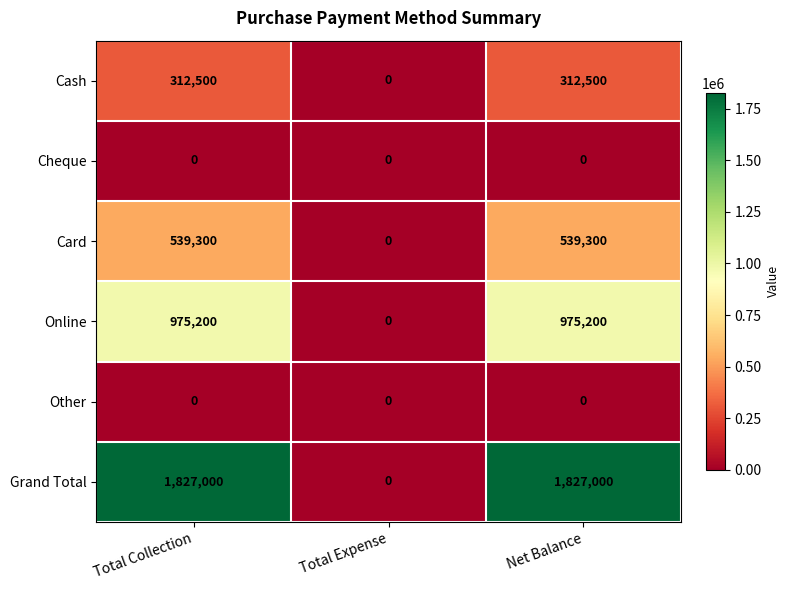

What is the total value across all series at Total Collection?

3654000